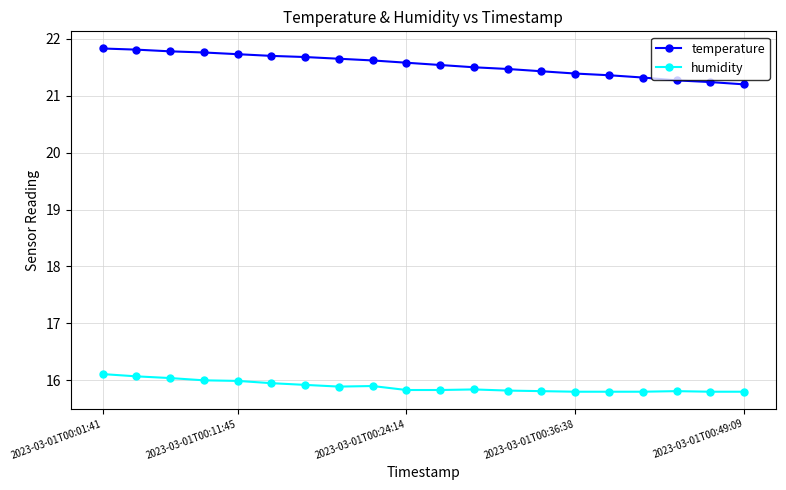

Which series has the widest spread of values?

temperature